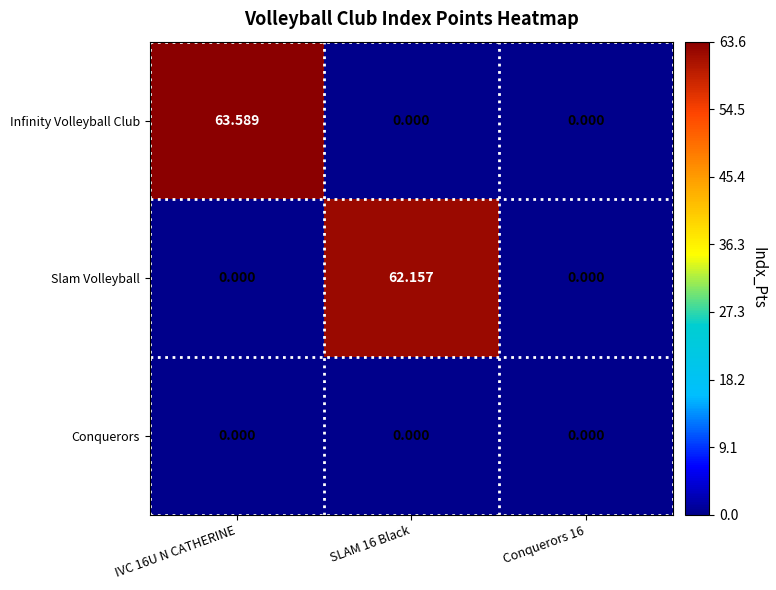

Which series has the widest spread of values?

Infinity Volleyball Club